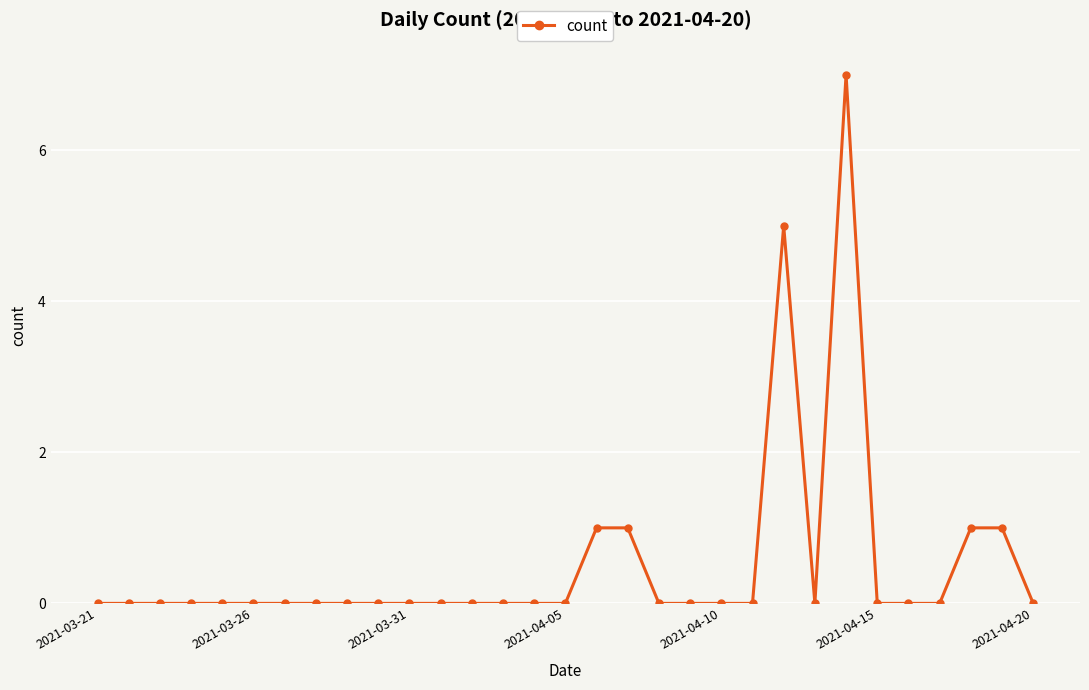

What is the maximum value shown in the chart?

7